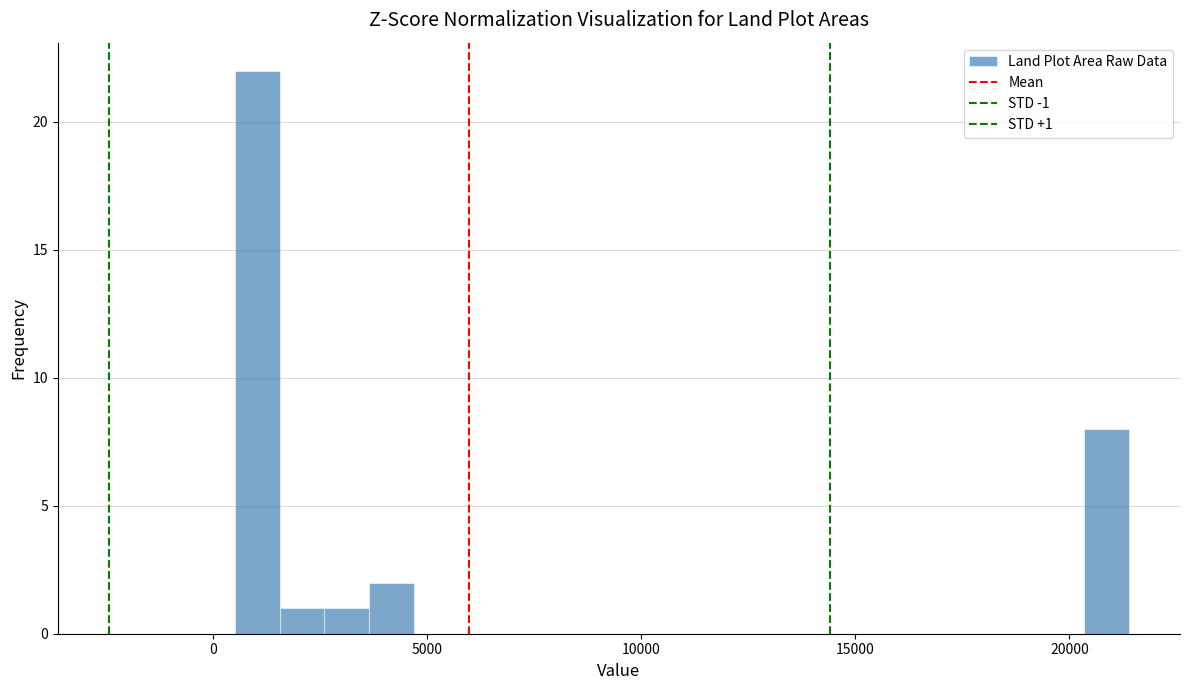

Read against the x-axis, roughly where is the centre of the tallest bar?

1000